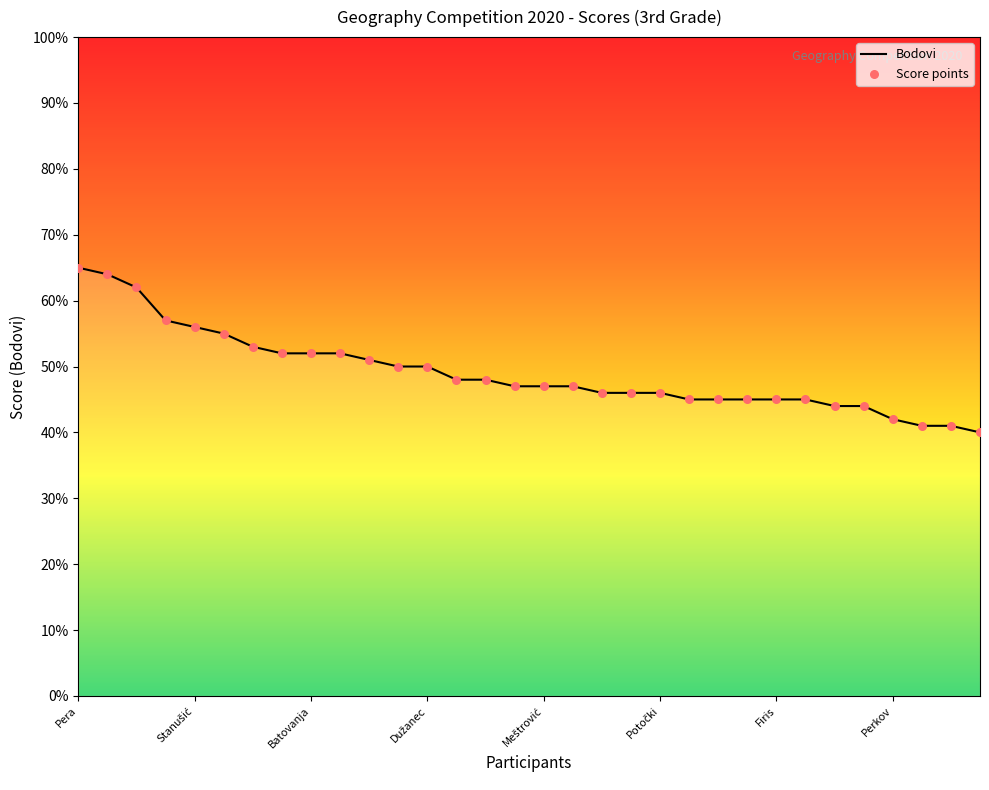

What is the maximum value shown in the chart?

65